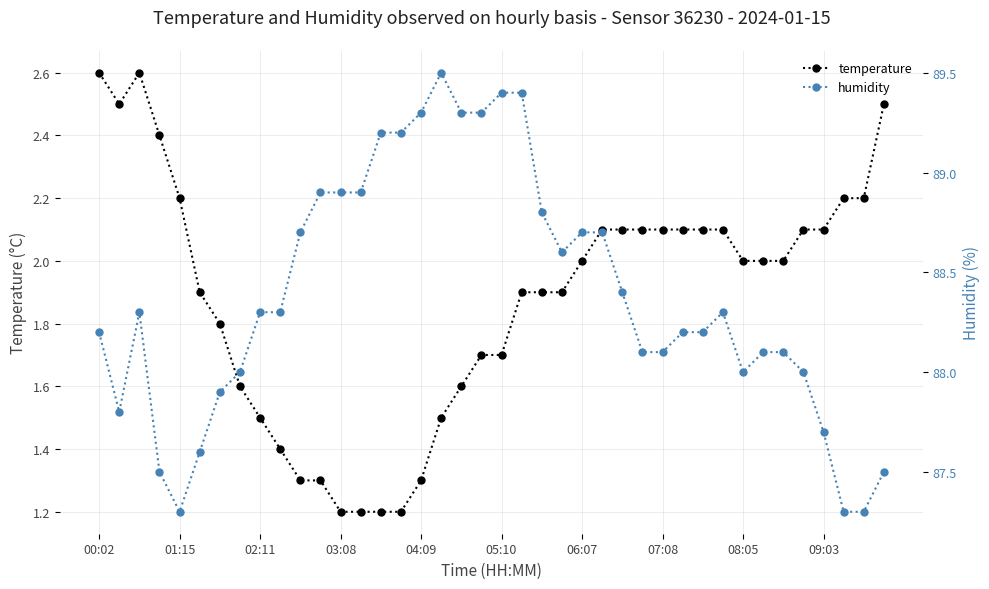

What is the difference between the highest and lowest values at 30?

86.1